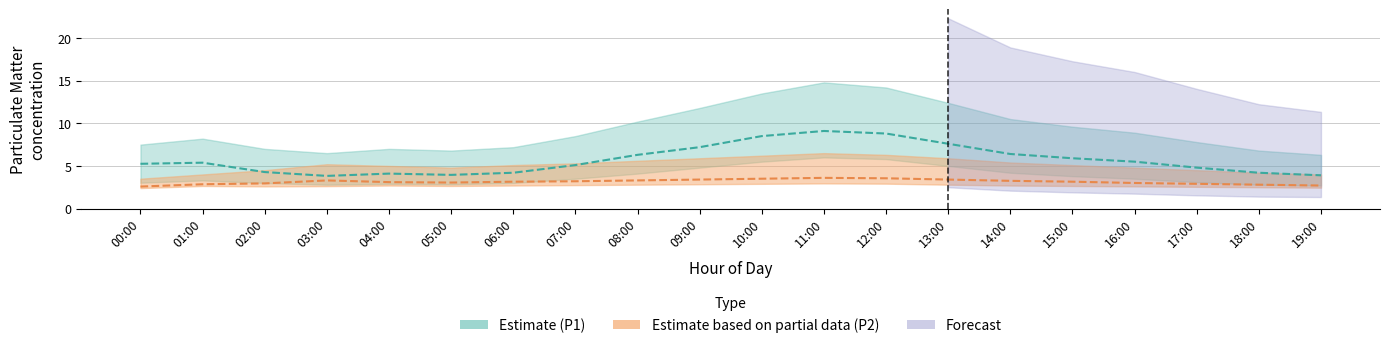

Which category has the lowest value in the P1 series?

03:00